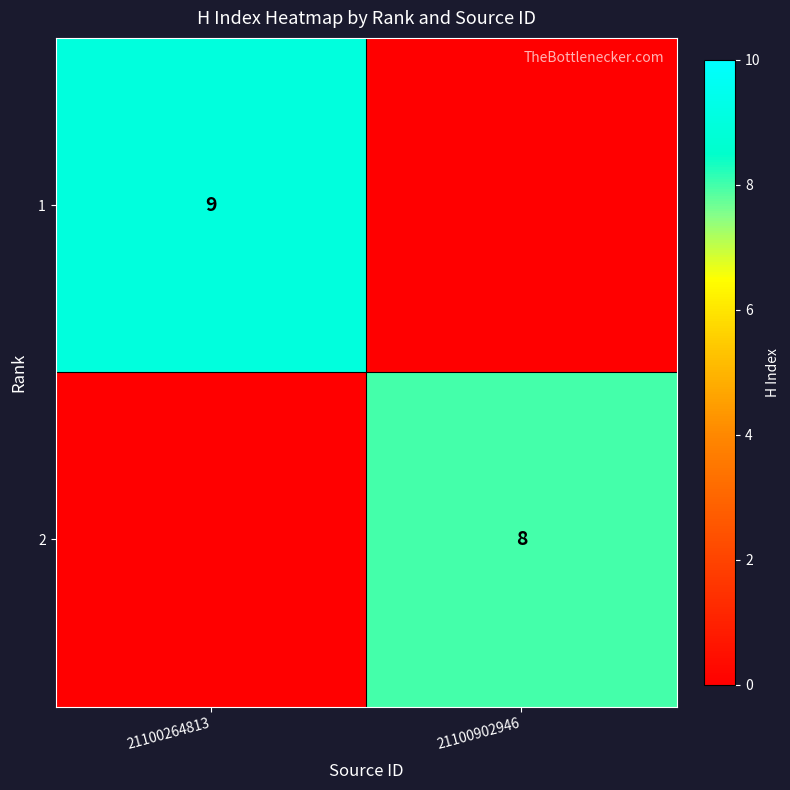

Between 21100902946 and 21100264813, which is larger?

21100264813